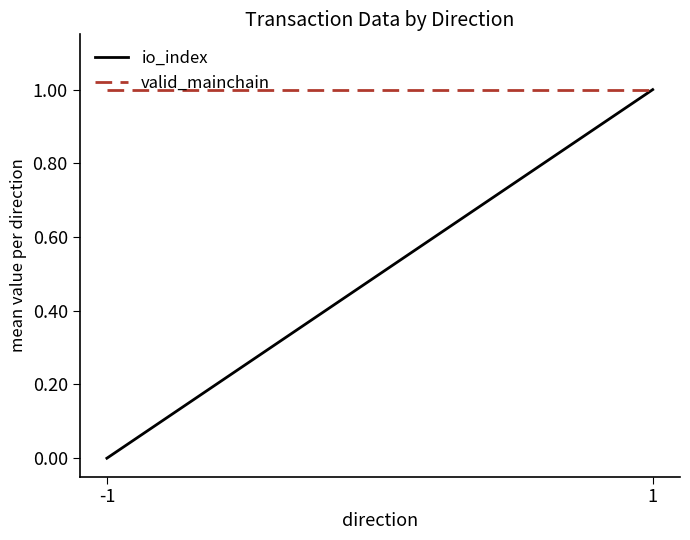

Rank the series by their average value, from highest to lowest.

valid_mainchain, io_index